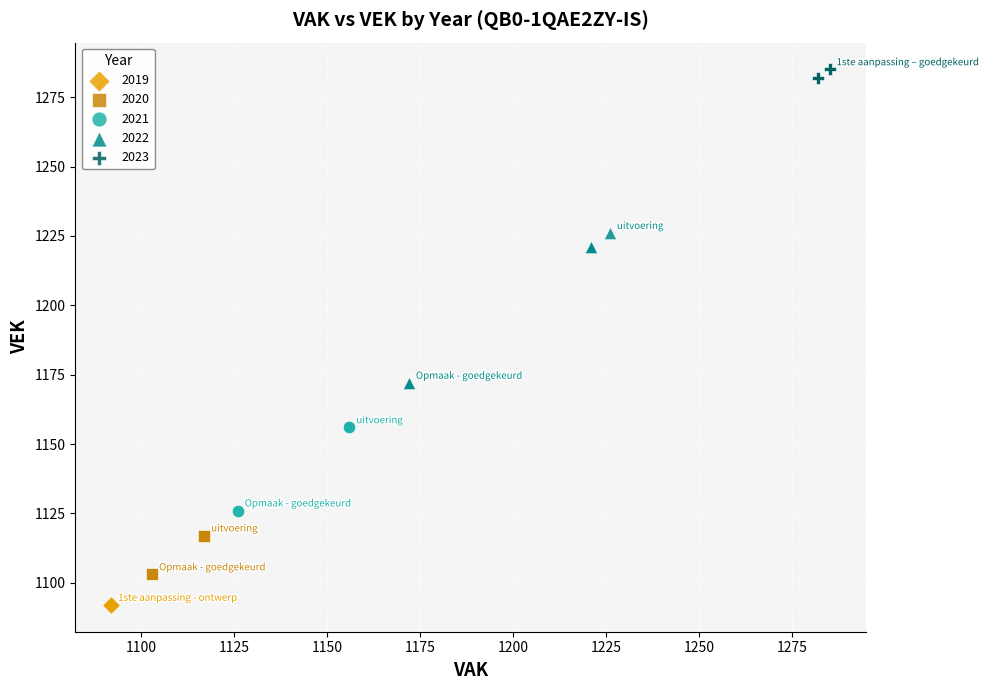

What are all the series names shown in the legend?

2019, 2020, 2021, 2022, 2023